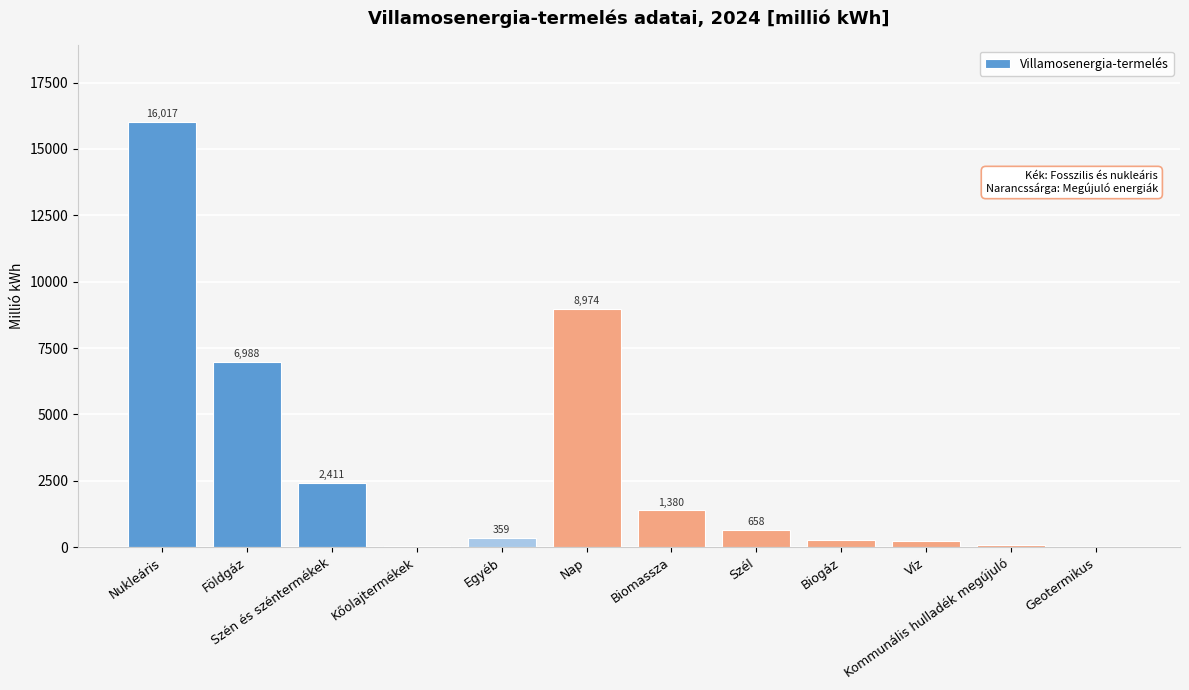

Between Nukleáris and Nap, which is larger?

Nukleáris